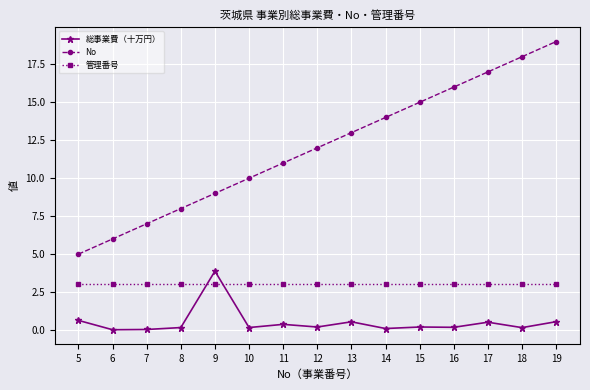

Which label corresponds to the largest value in the chart?

19